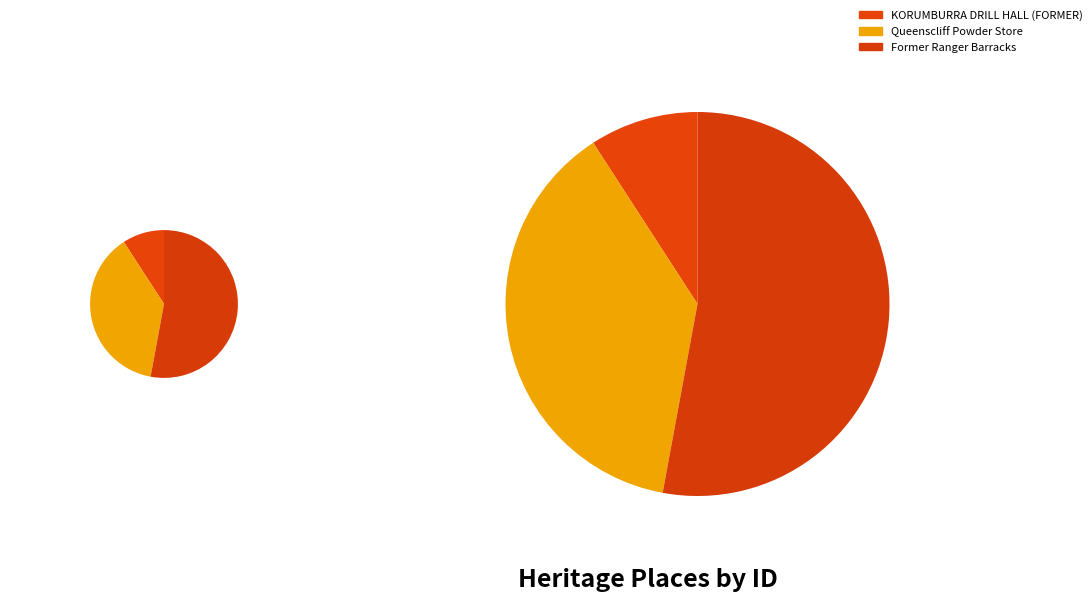

What is the change in value from KORUMBURRA DRILL HALL (FORMER) to Queenscliff Powder Store?

+96769